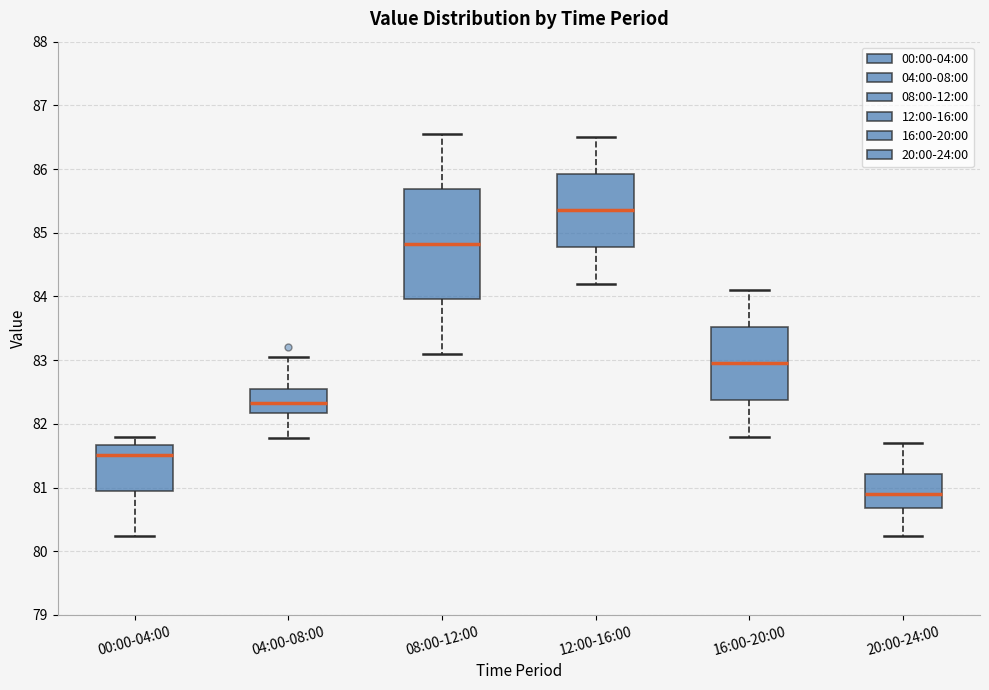

Comparing the boxes themselves (not the whiskers), which one is the tallest?

08:00-12:00